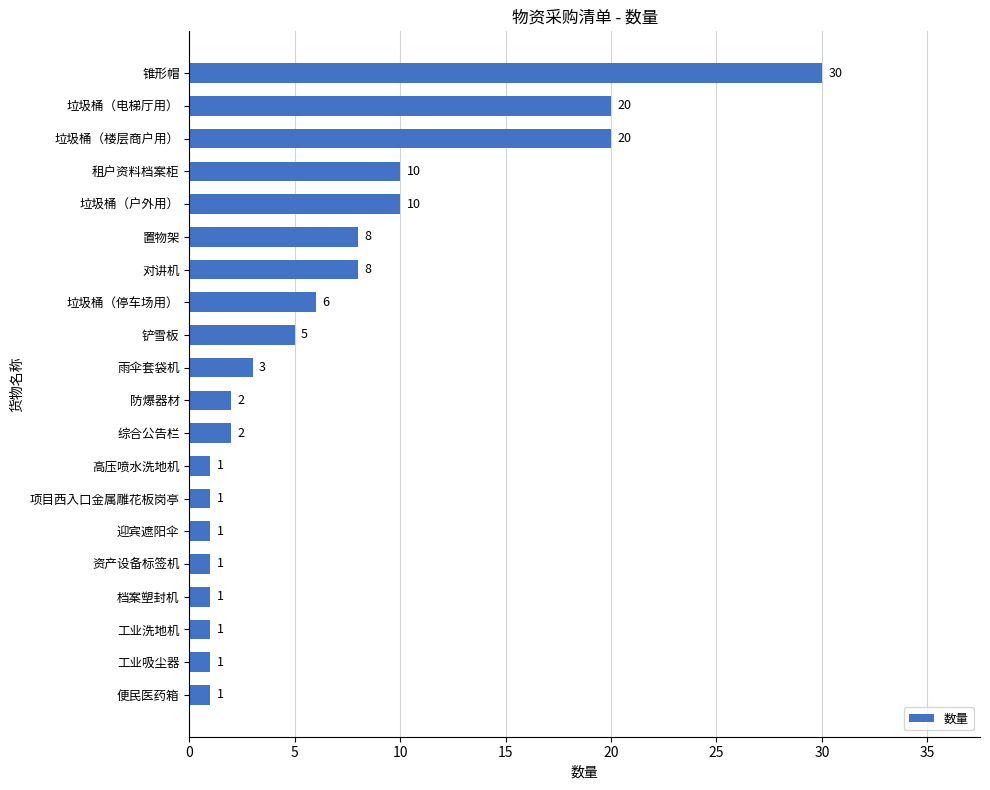

What value does the data have at 垃圾桶（停车场用）?

6